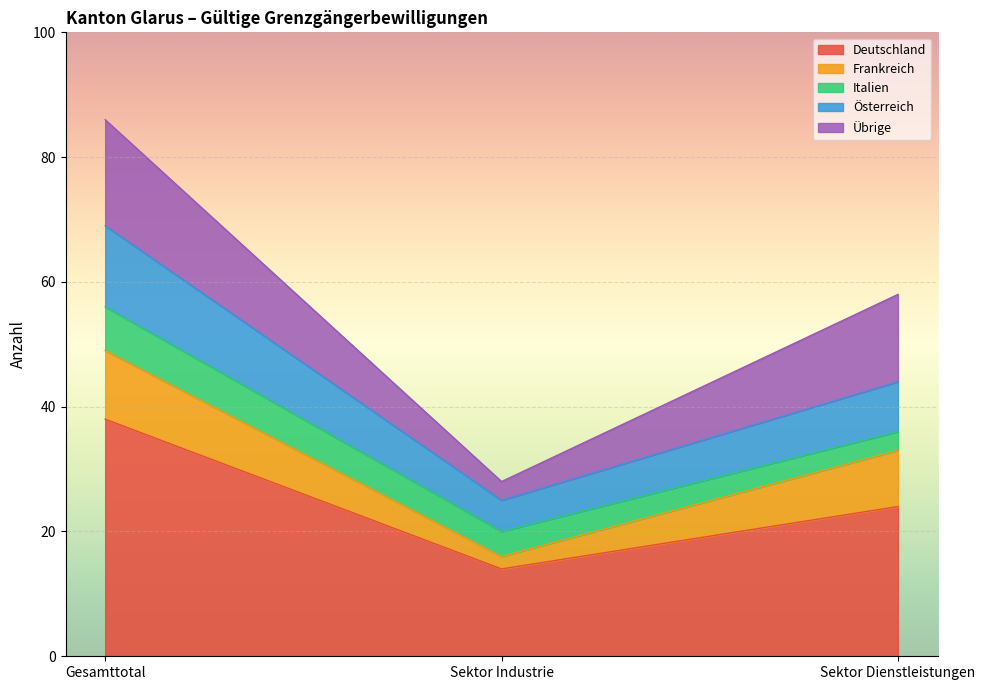

Which category has the highest value in the Österreich series?

Gesamttotal